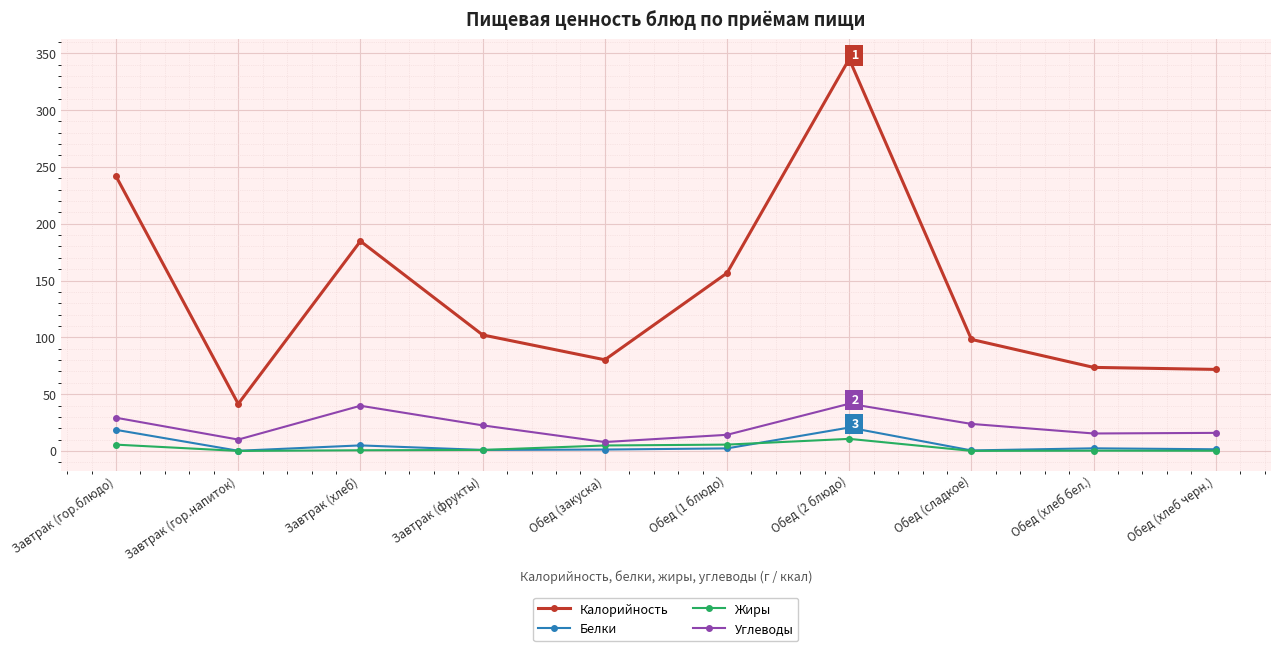

How many lines are shown in the chart?

4